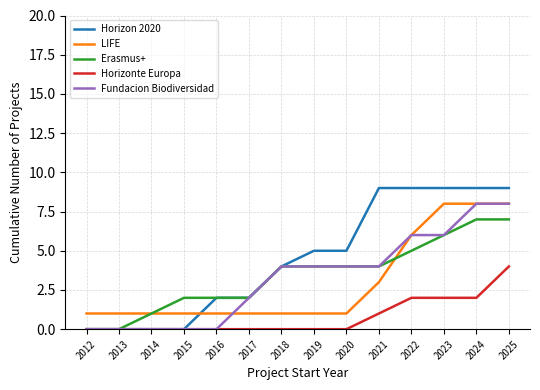

What value does the Horizonte Europa series have at 2025?

4